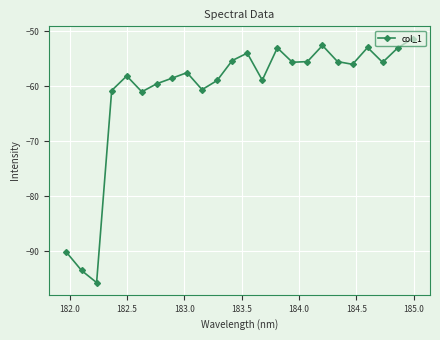

True or false: there are more than 2 points higher than both neighbors.

True